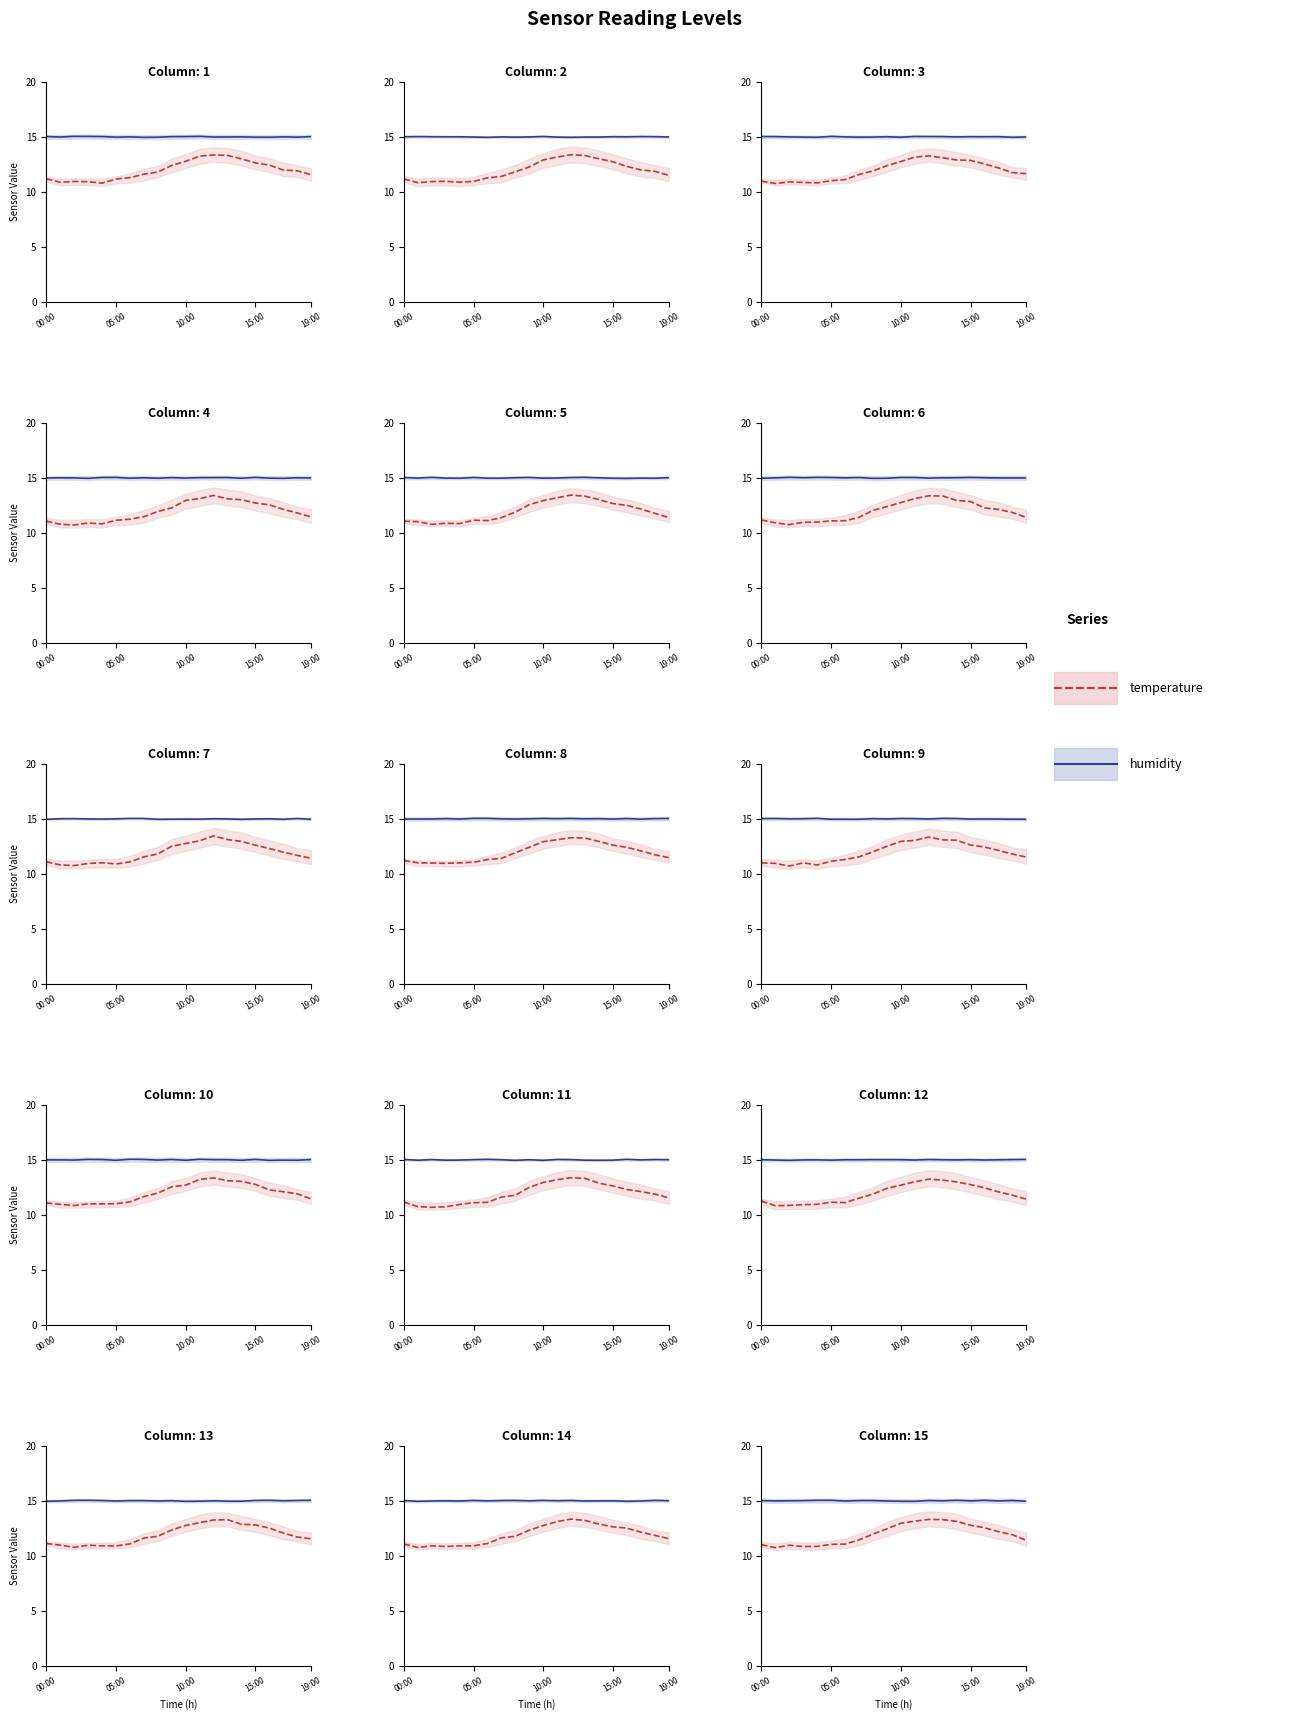

Which category has the lowest value across all series?

05:00